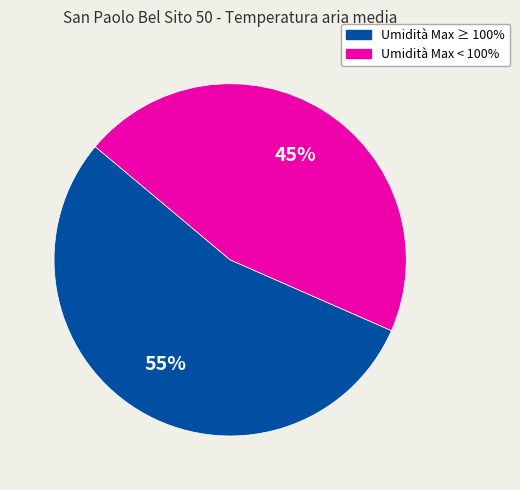

Does any single category account for the majority?

Yes